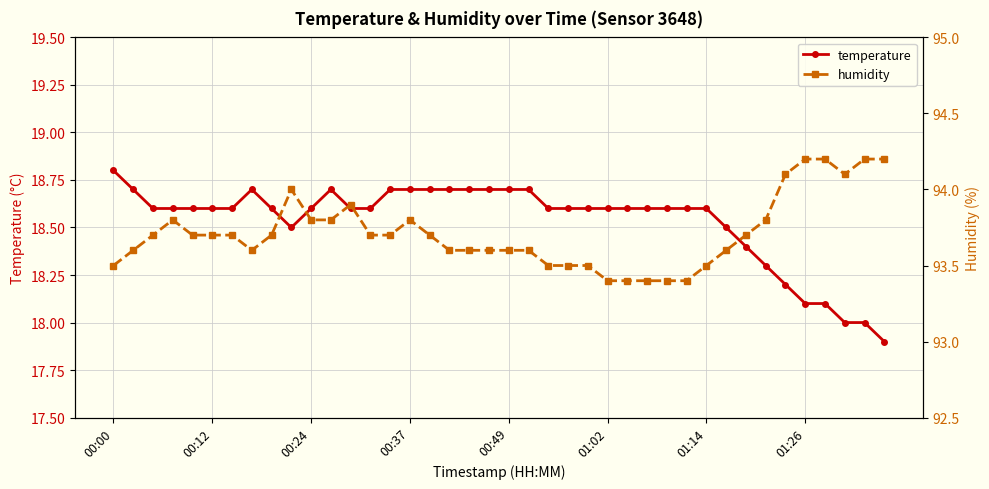

At which label does temperature reach its peak?

00:00